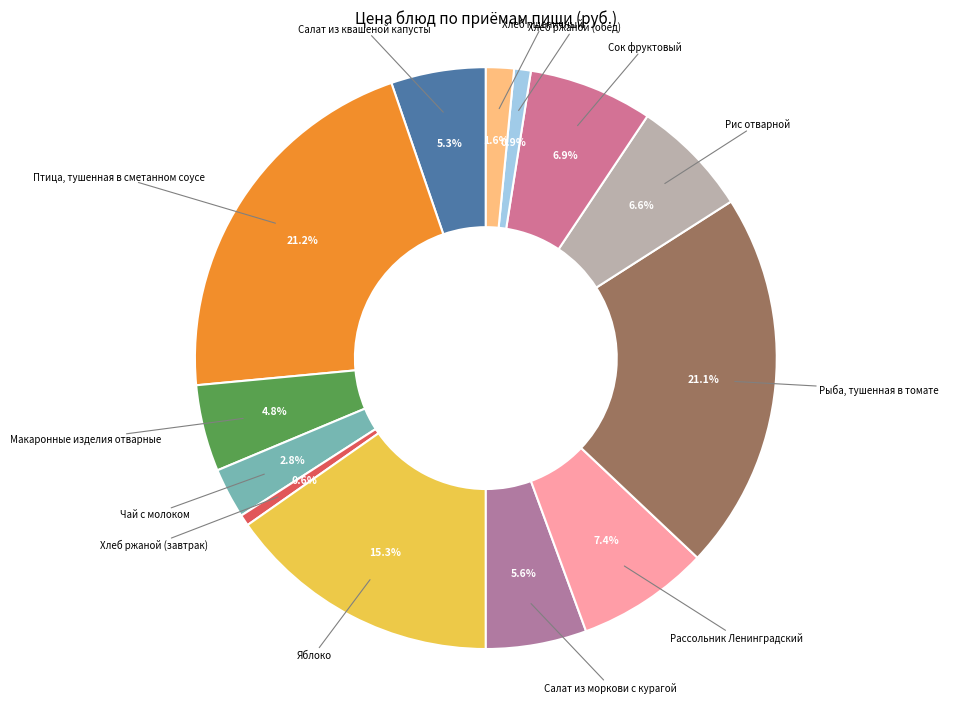

What is the largest slice in the pie chart?

Птица, тушенная в сметанном соусе